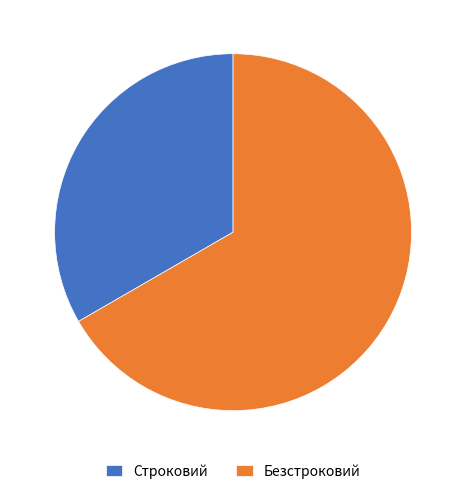

Combined, do Строковий and Безстроковий account for over 50%?

Yes